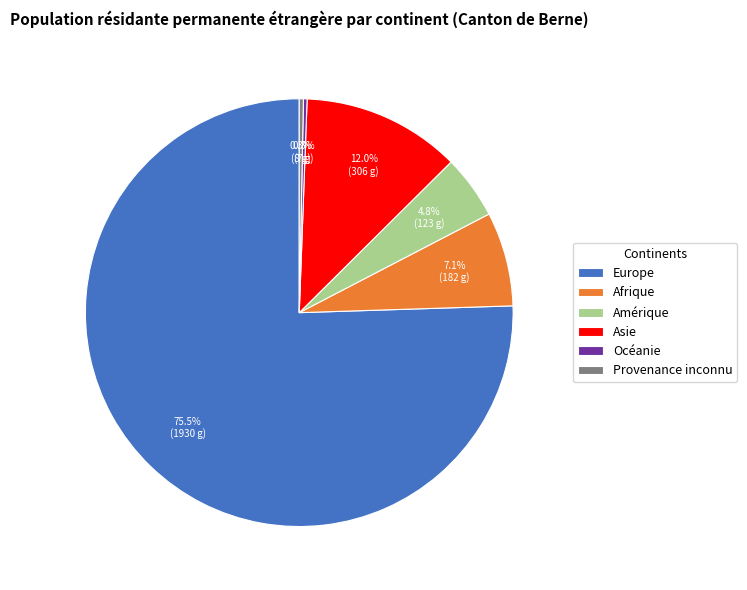

What percentage do Afrique and Provenance inconnu together represent?

7.4%